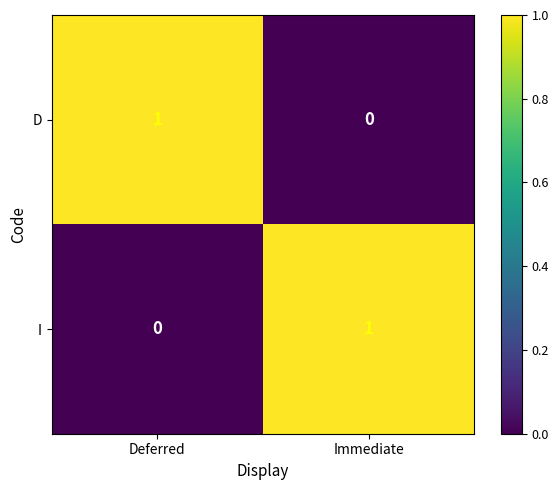

At which label is D closest to 0?

Immediate